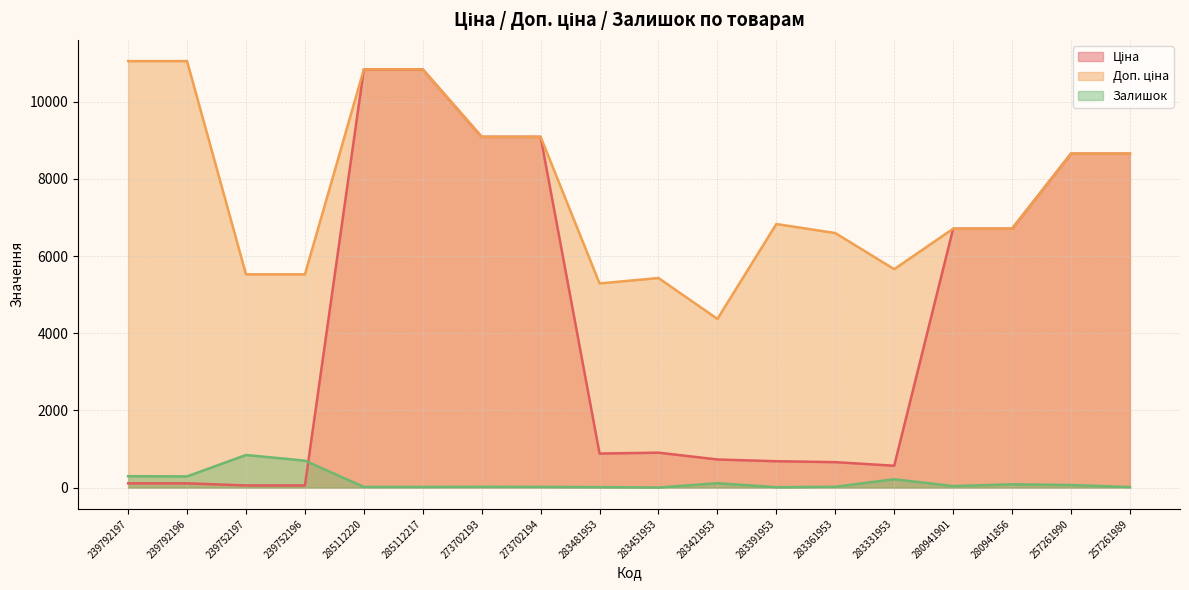

True or false: Доп. ціна and Залишок intersect in this chart.

False